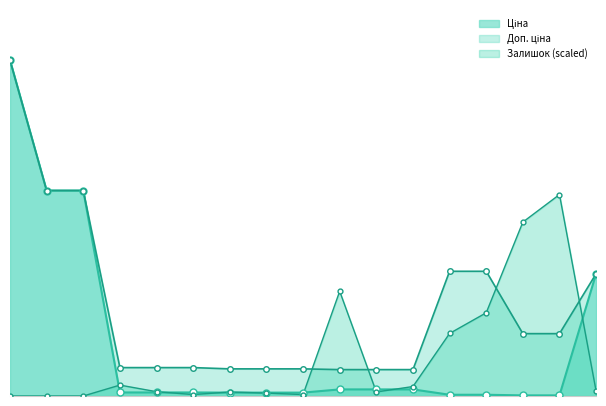

Is the value of Ціна at 249092172 greater than the value of Залишок at 239732195?

No